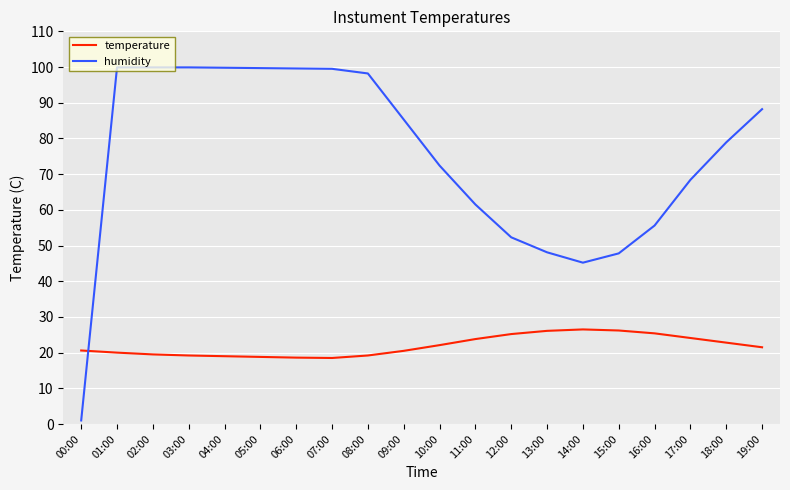

Which series has the largest total across all categories?

humidity